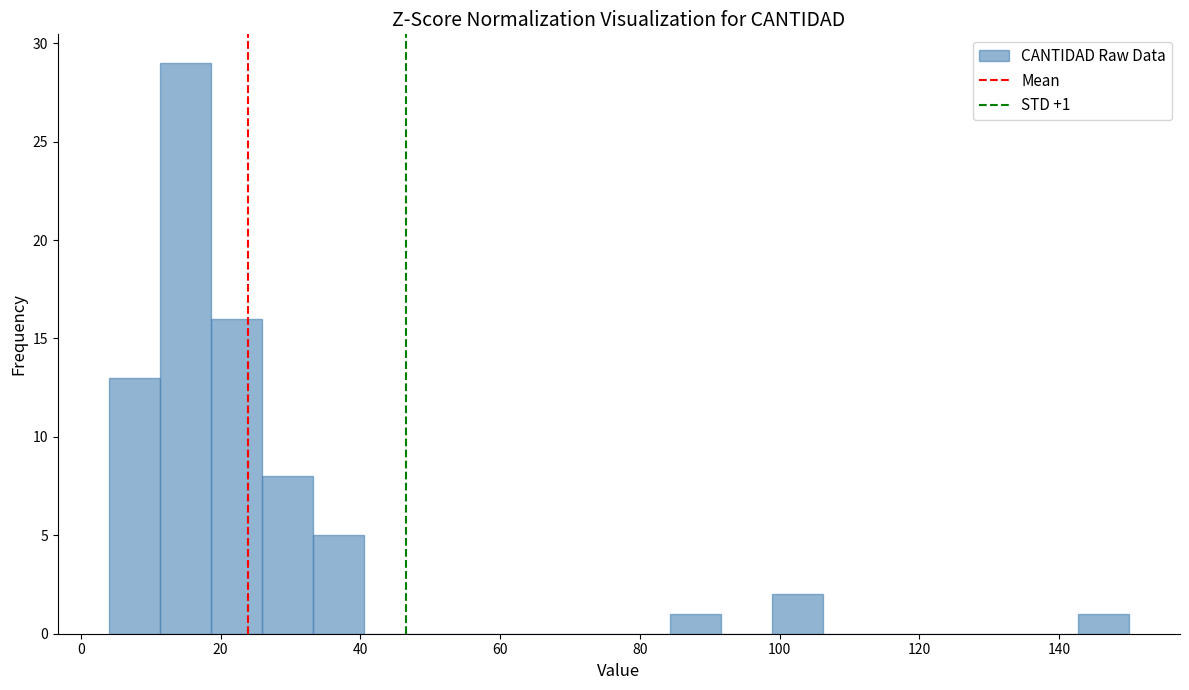

Around what value on the x-axis is the tallest bar? Give the approximate position of its centre, as read against the axis.

14